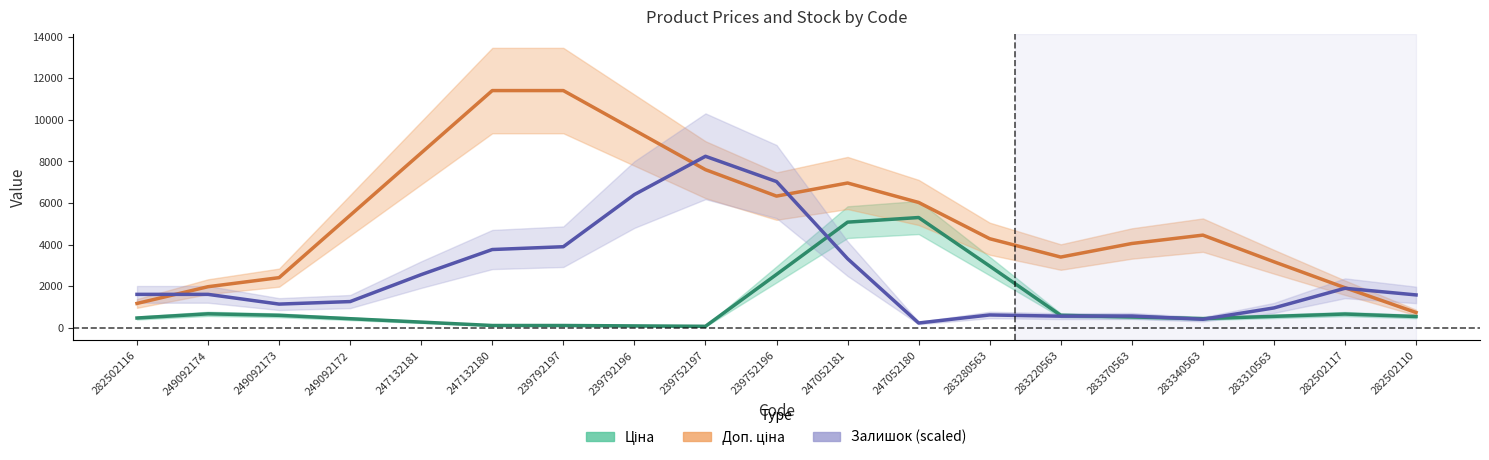

Which series has the largest total across all categories?

Доп. ціна